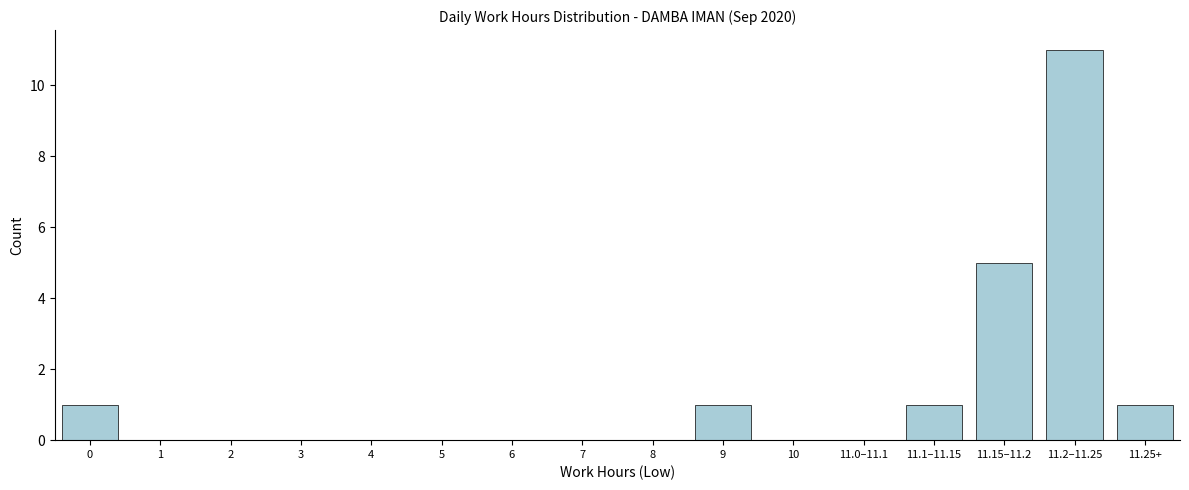

Reading right to left, extract all data points from this chart.

11.25+=1	11.2–11.25=11	11.15–11.2=5	11.1–11.15=1	11.0–11.1=0	10=0	9=1	8=0	7=0	6=0	5=0	4=0	3=0	2=0	1=0	0=1